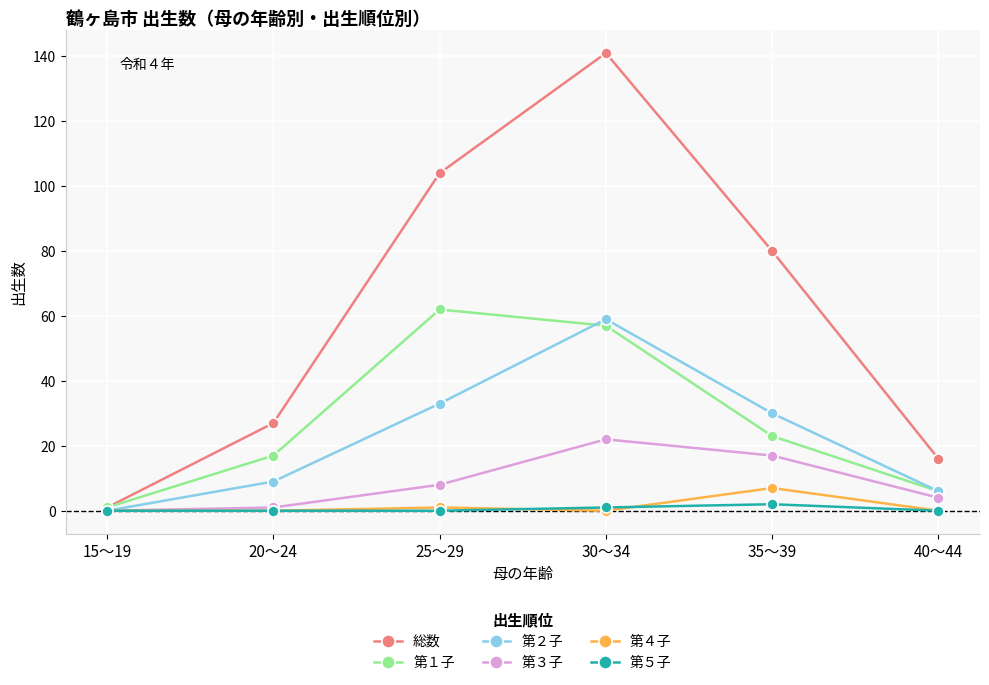

List the series in order of their peak value, highest first.

総数, 第１子, 第２子, 第３子, 第４子, 第５子